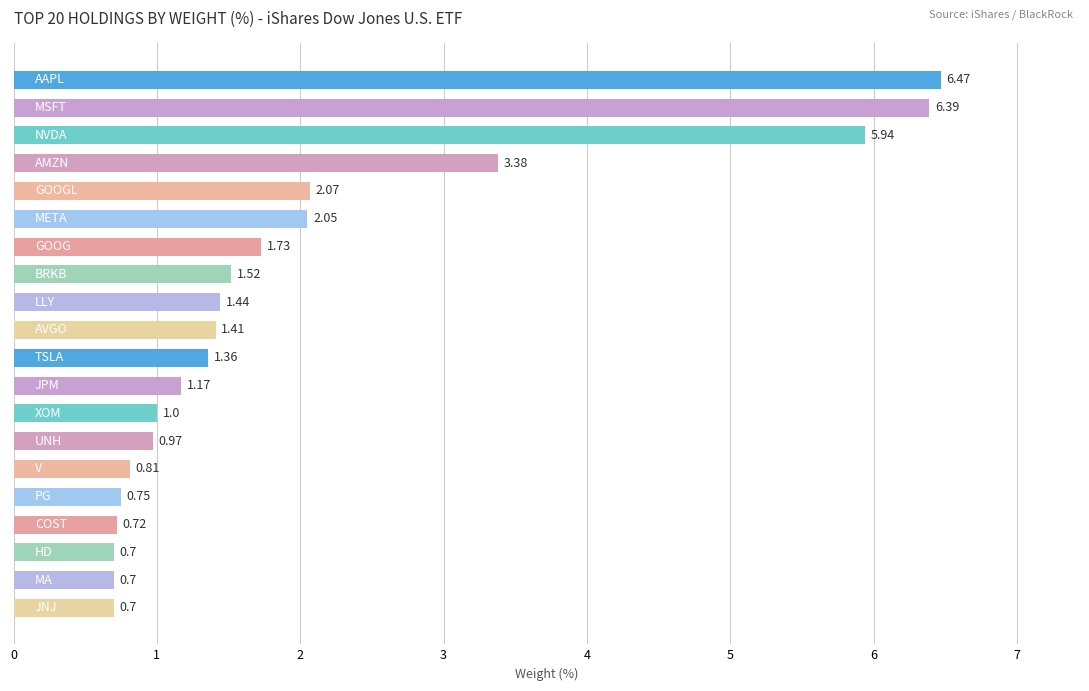

What is the difference between the second highest and second lowest values?

5.7